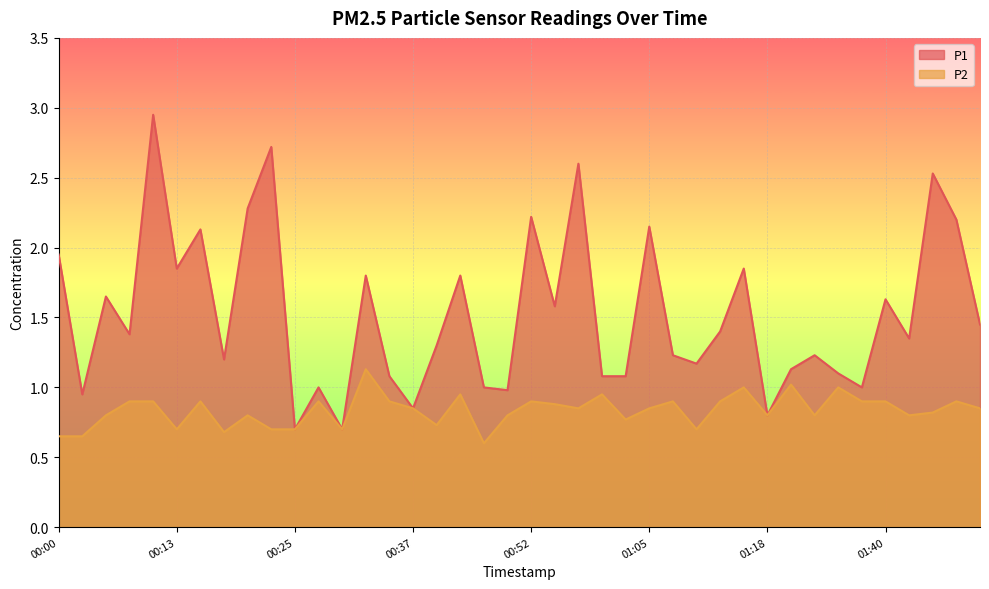

Reading left to right, transcribe all the data shown in this chart.

P1: 1.9	0.9	1.6	1.4	3.0	1.9	2.1	1.2	2.3	2.7	0.7	1.0	0.7	1.8	1.1	0.8	1.3	1.8	1.0	1.0	2.2	1.6	2.6	1.1	1.1	2.1	1.2	1.2	1.4	1.9	0.8	1.1	1.2	1.1	1.0	1.6	1.4	2.5	2.2	1.4
P2: 0.7	0.7	0.8	0.9	0.9	0.7	0.9	0.7	0.8	0.7	0.7	0.9	0.7	1.1	0.9	0.8	0.7	0.9	0.6	0.8	0.9	0.9	0.8	0.9	0.8	0.8	0.9	0.7	0.9	1.0	0.8	1.0	0.8	1.0	0.9	0.9	0.8	0.8	0.9	0.8